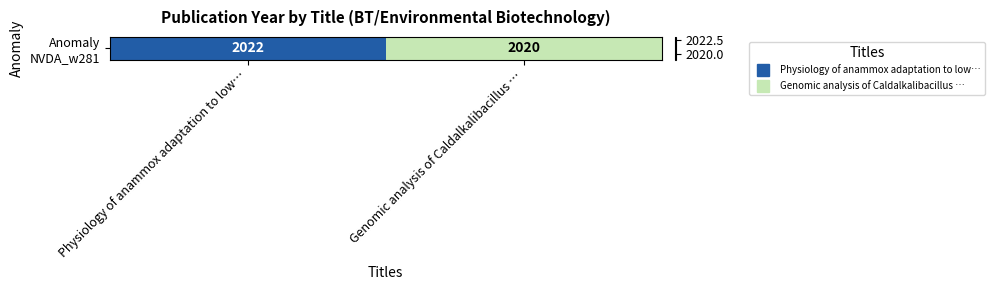

Reading left to right, extract all data points from this chart.

Physiology of anammox adaptation to low…=2022	Genomic analysis of Caldalkalibacillus …=2020